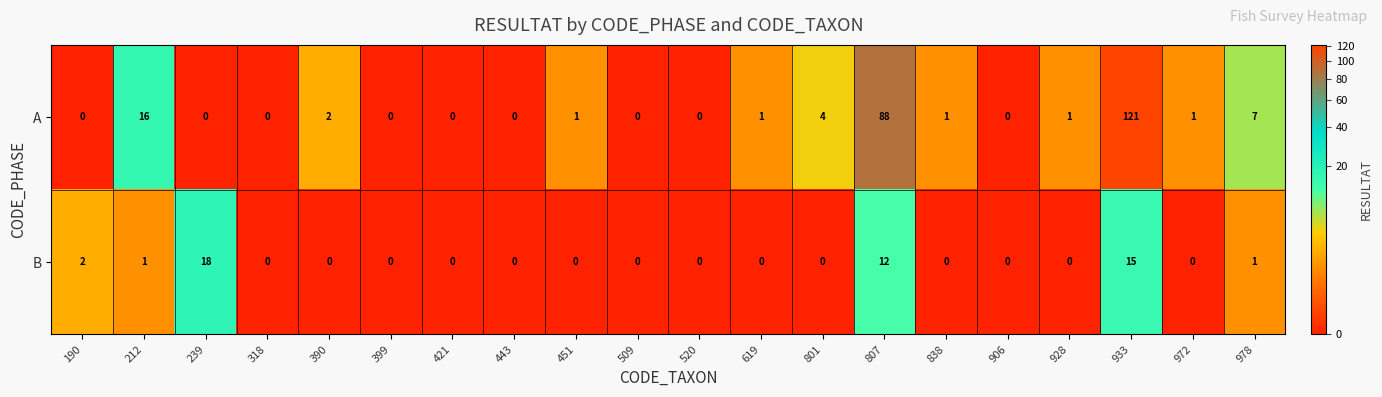

What is the difference between the A values at 978 and 972?

6